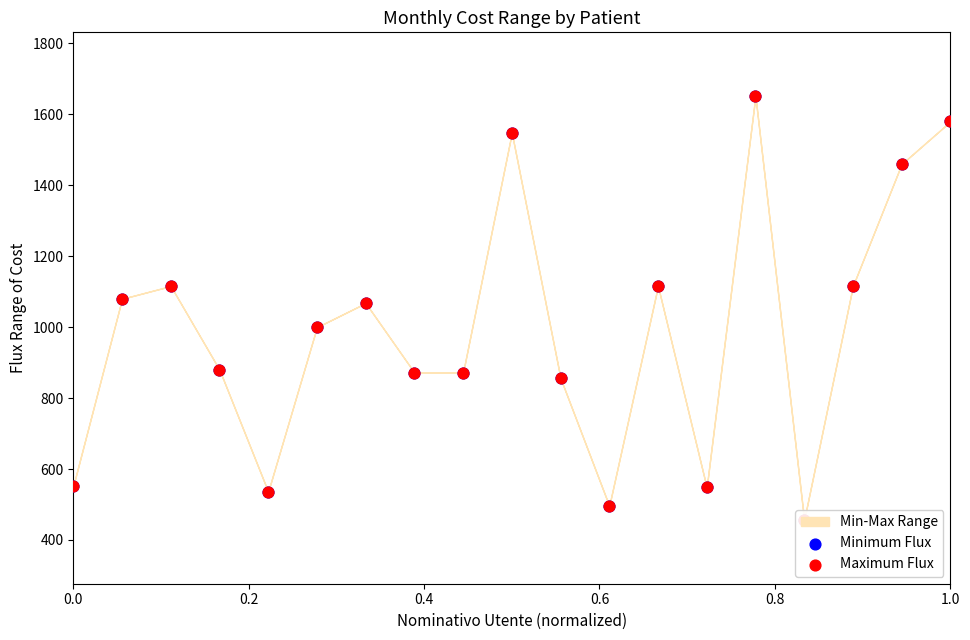

Is the value of Minimum Flux at 13 greater than the value of Maximum Flux at 11?

Yes